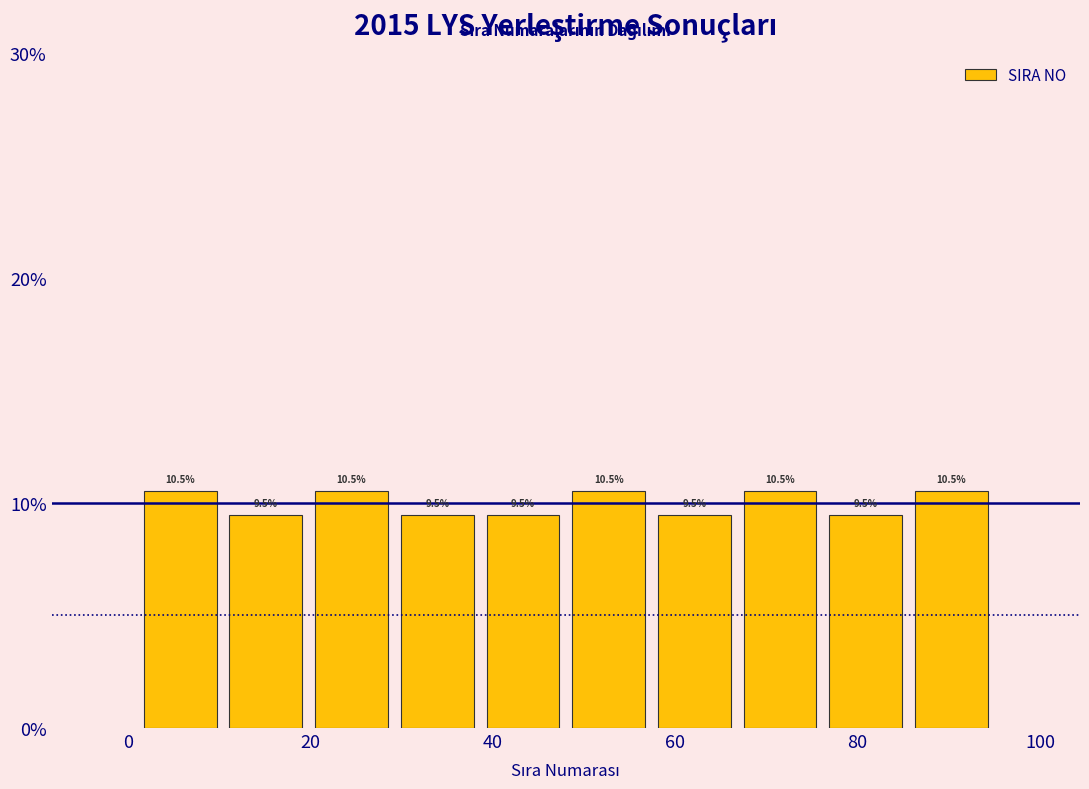

Reading left to right, transcribe this chart: for each bar, give the range it covers on the x-axis and its height. The bar edges are not printed on the chart, so give them approximately, as read against the axis.

1.0 to 10.4: 10.5
10.4 to 19.8: 9.5
19.8 to 29.2: 10.5
29.2 to 38.6: 9.5
38.6 to 48.0: 9.5
48.0 to 57.4: 10.5
57.4 to 66.8: 9.5
66.8 to 76.2: 10.5
76.2 to 85.6: 9.5
85.6 to 95.0: 10.5